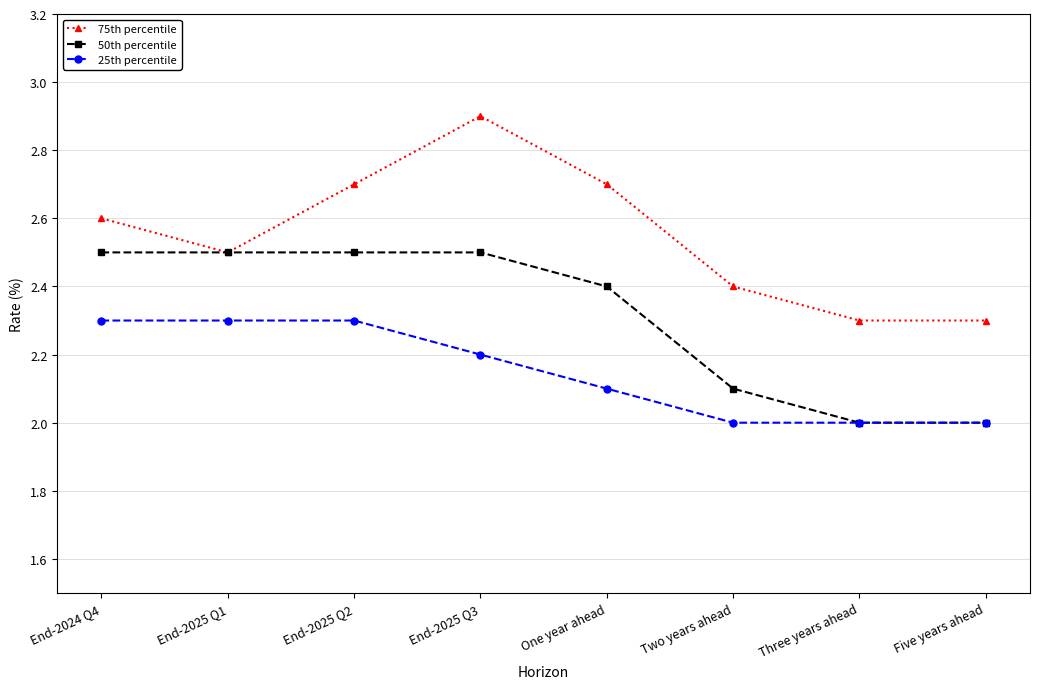

The 25th percentile series shows 3.5 at End-2025 Q1. True or false?

False